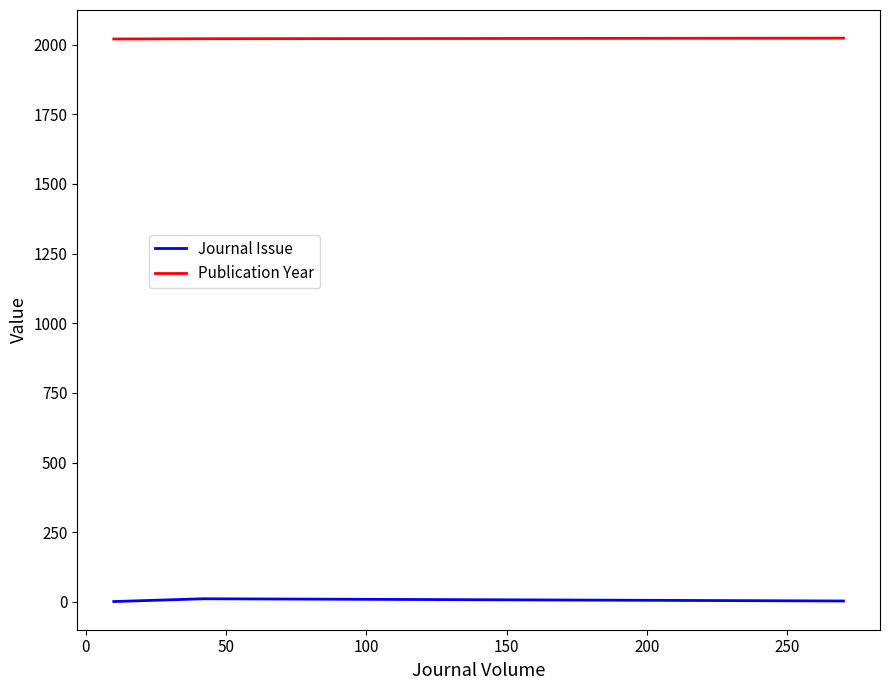

Which series has the largest total across all categories?

Publication Year